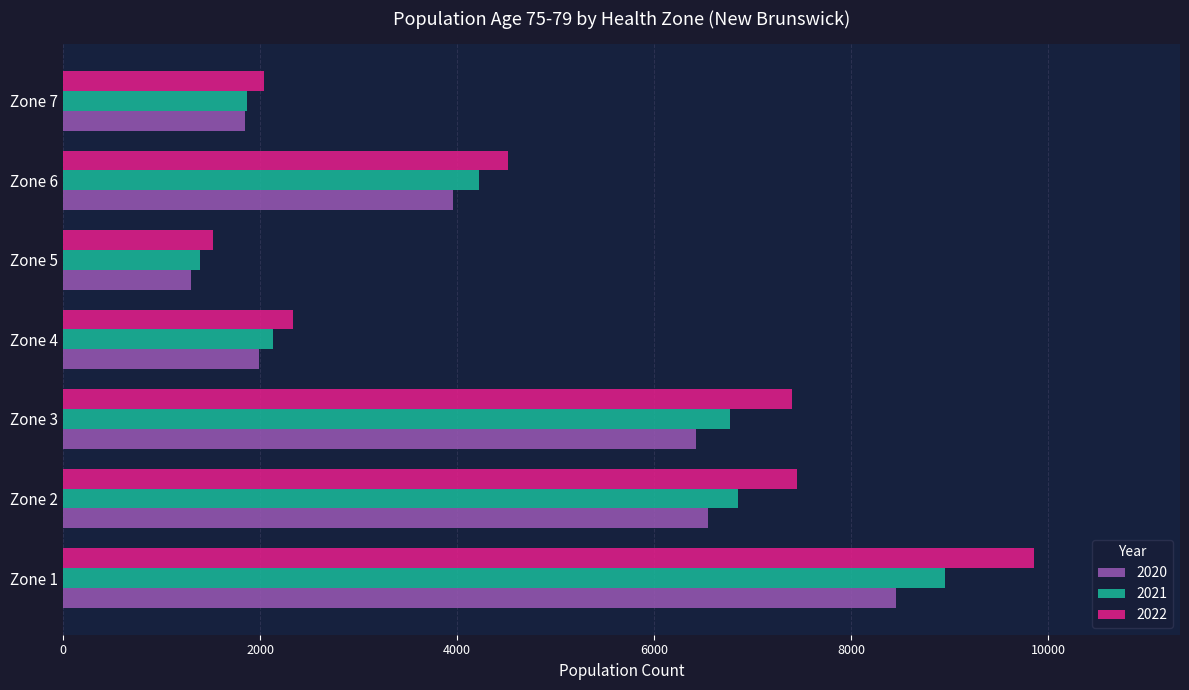

What is the spread (max minus min) of values at Zone 5?

217